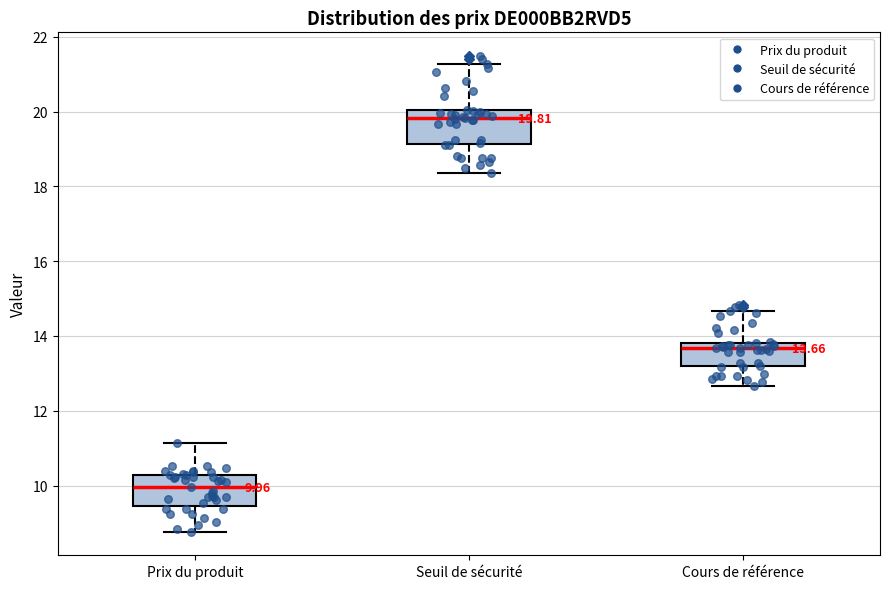

Which box's median line is the lowest?

Prix du produit